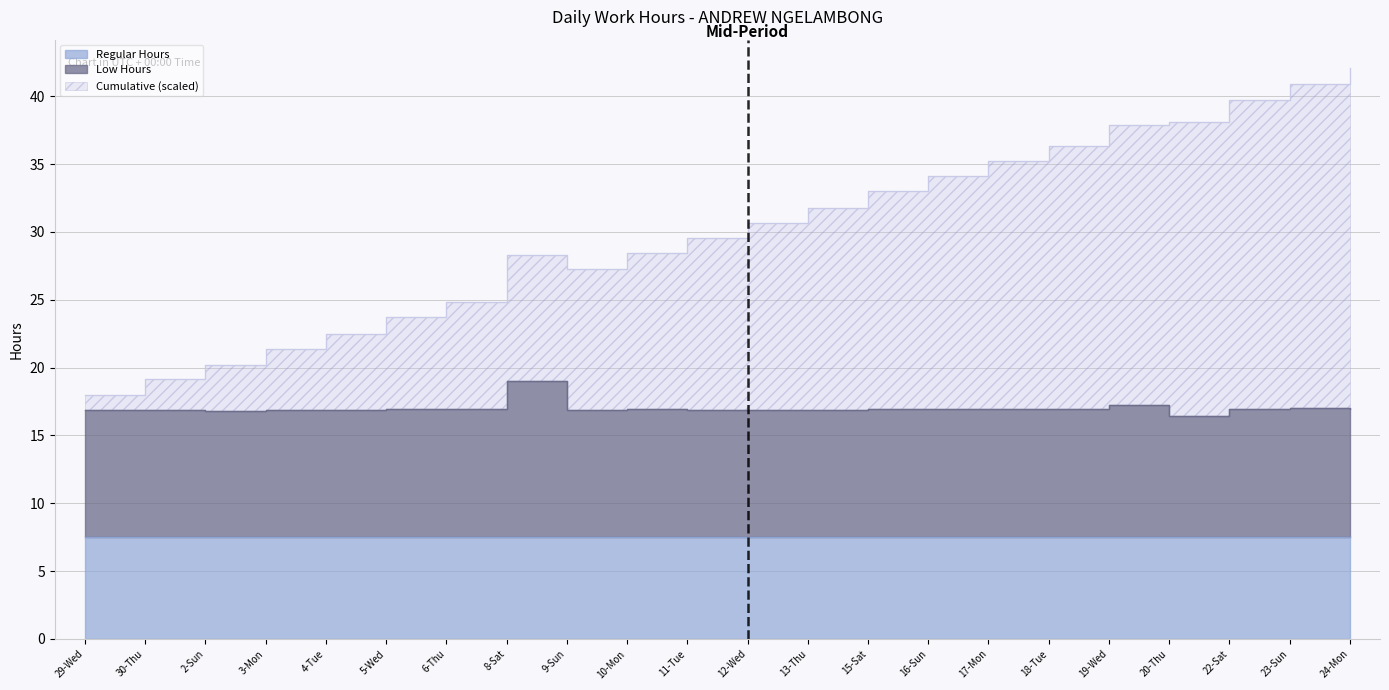

True or false: Cumulative Low and Low Hours intersect in this chart.

False